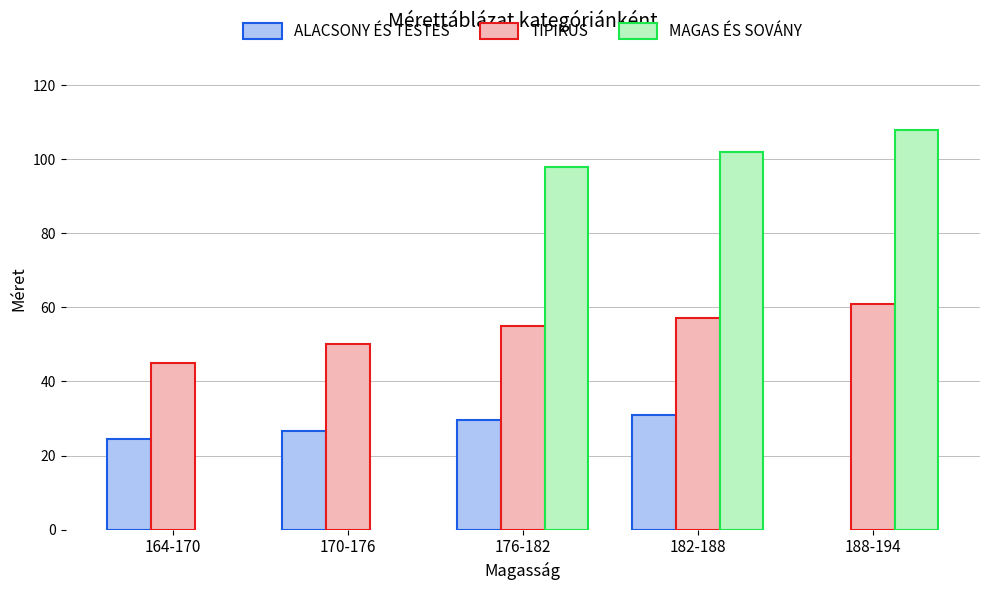

Which label corresponds to the largest value in the chart?

188-194